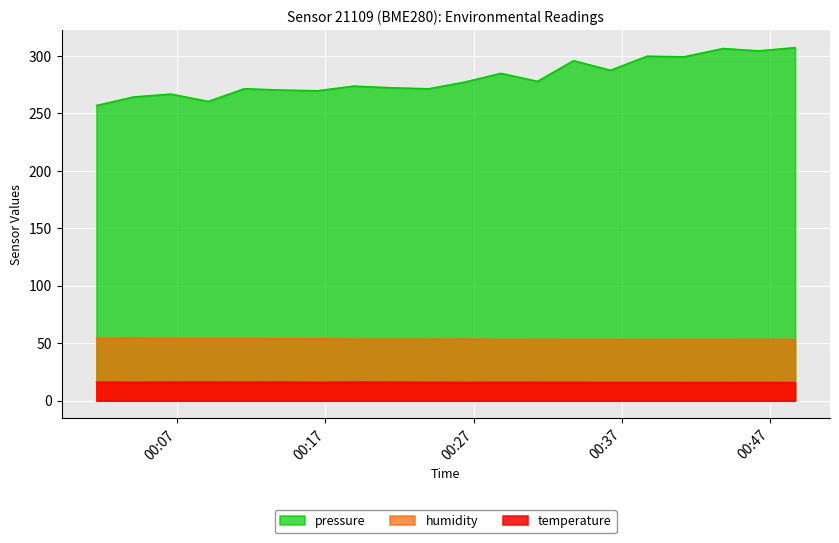

Which series has the largest range (max minus min)?

pressure